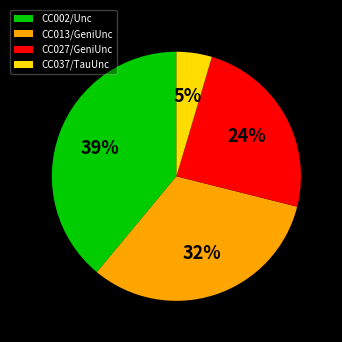

Which category has the smallest portion of the pie?

CC037/TauUnc